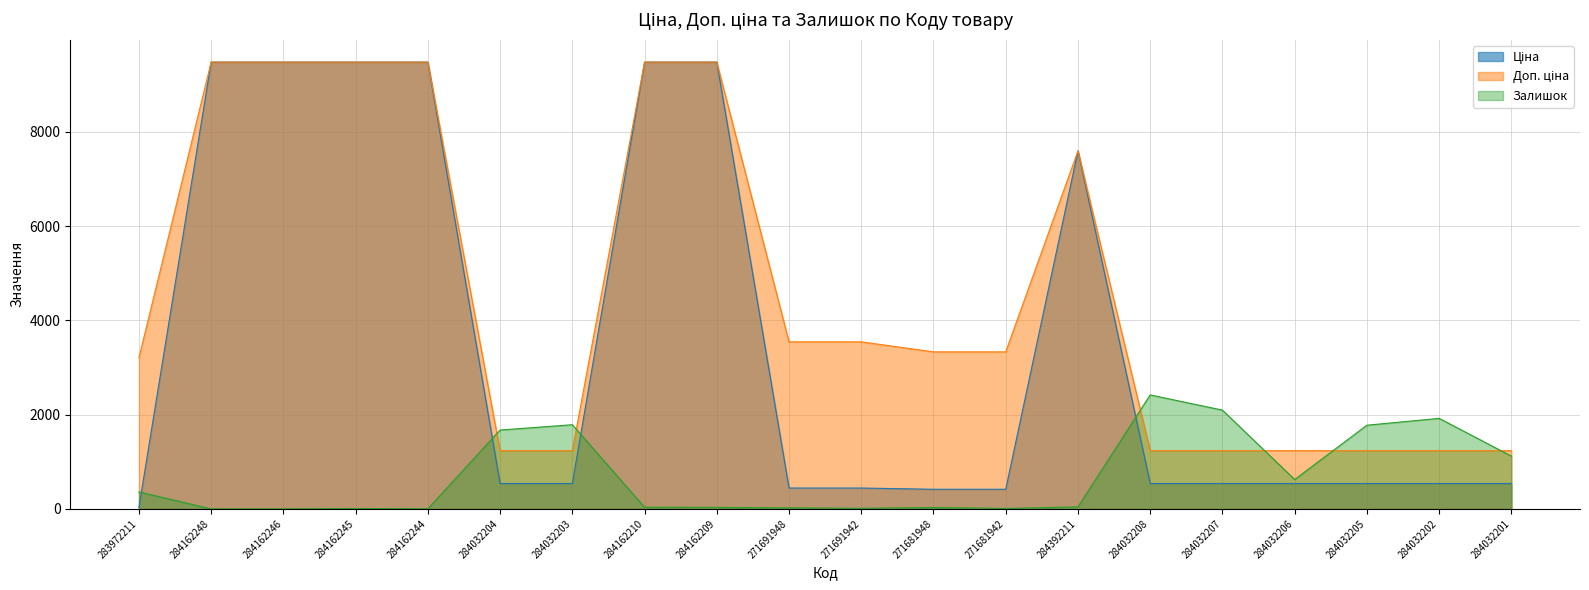

At which category is the sum across all series the highest?

284162210